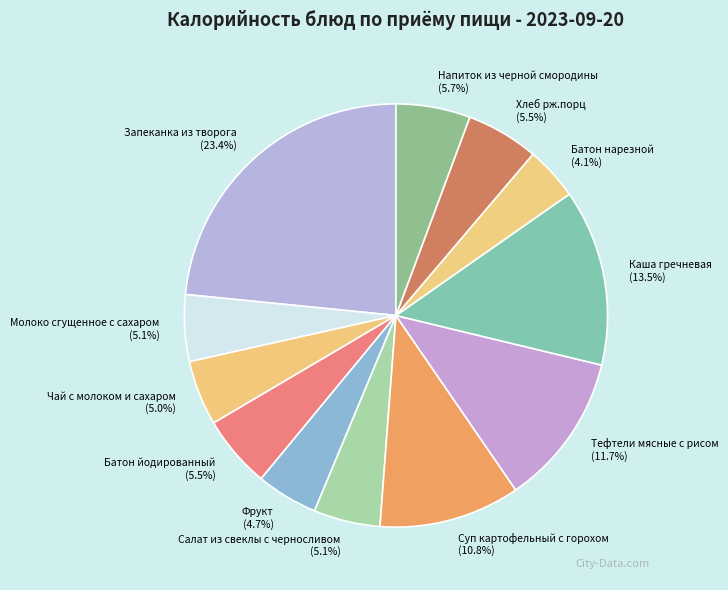

Combined, what portion of the pie is Чай с молоком и сахаром and Молоко сгущенное с сахаром?

10.1%